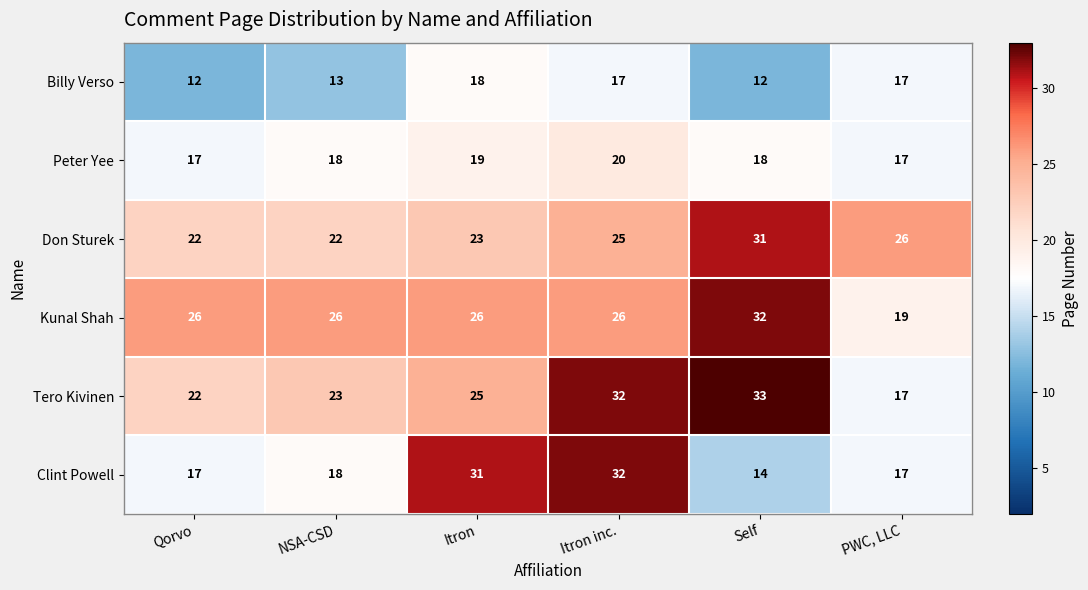

Which series has the largest total across all categories?

Kunal Shah